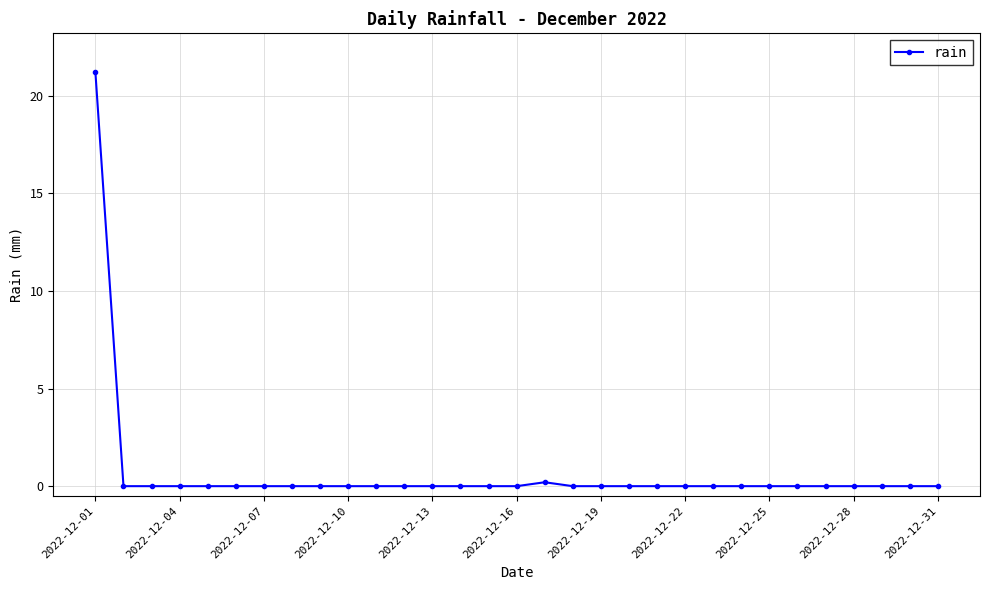

What is the difference between the maximum and minimum values?

21.2